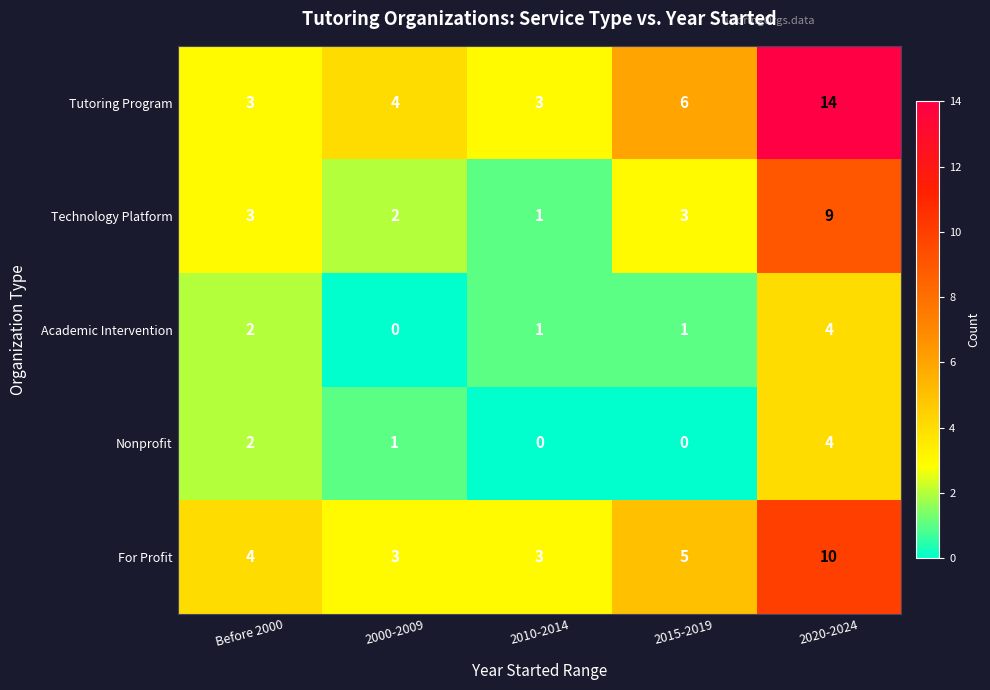

What is the greatest value displayed?

14